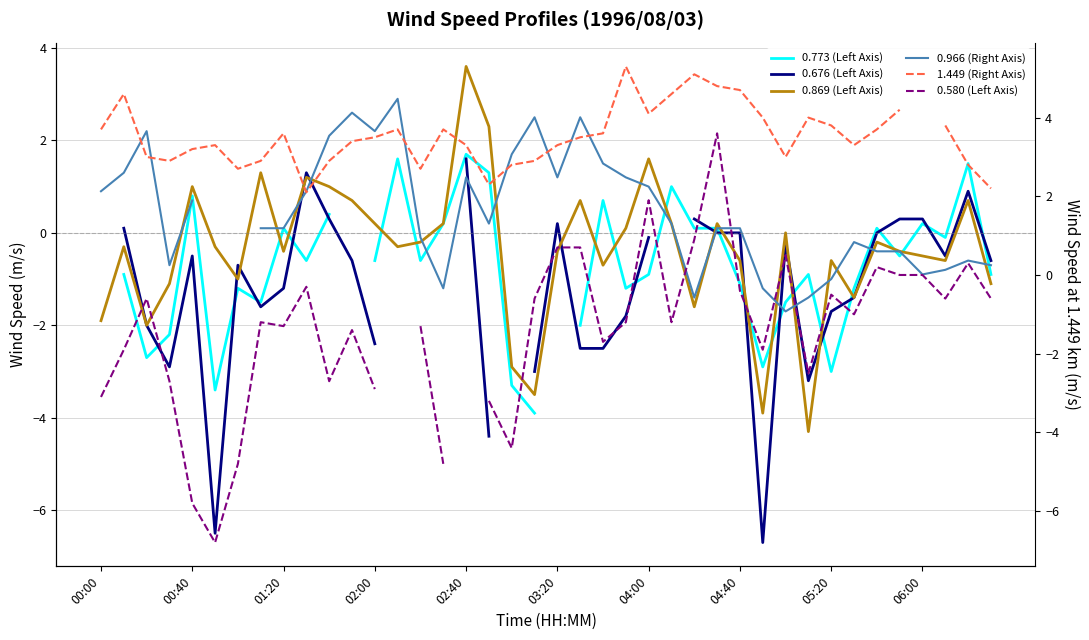

True or false: 1.449 (Right Axis) has a value of 1.7 at 37.

False